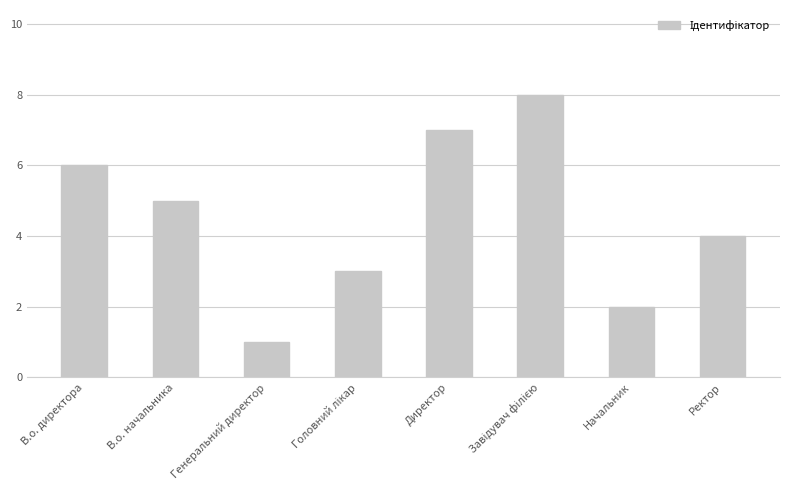

What is the difference between the second highest and second lowest values?

5